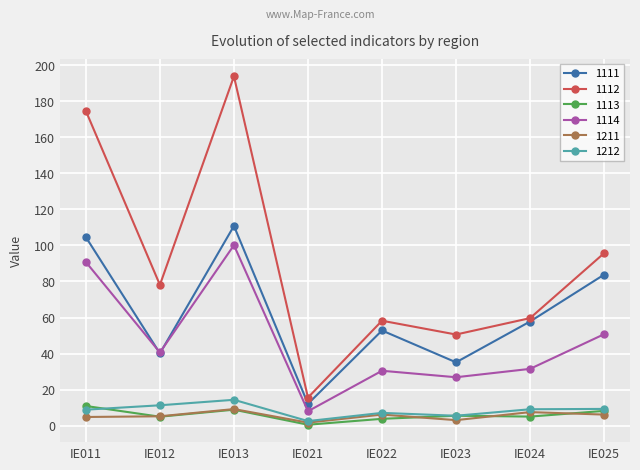

How many interior local valleys does the 1111 series have?

3